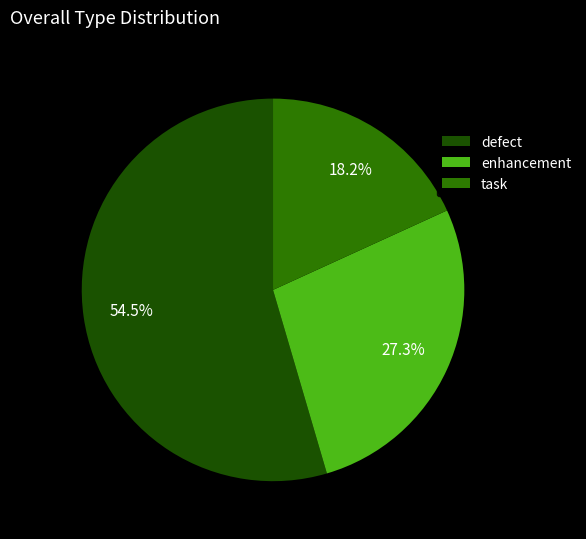

Rank the categories by value from lowest to highest.

task, enhancement, defect